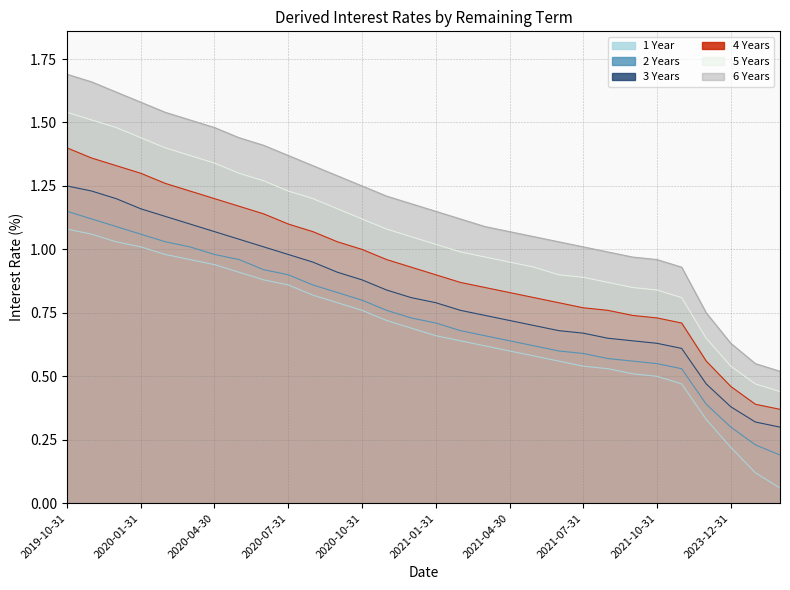

Between 2020-01-31 and 2019-10-31, which is larger?

2019-10-31